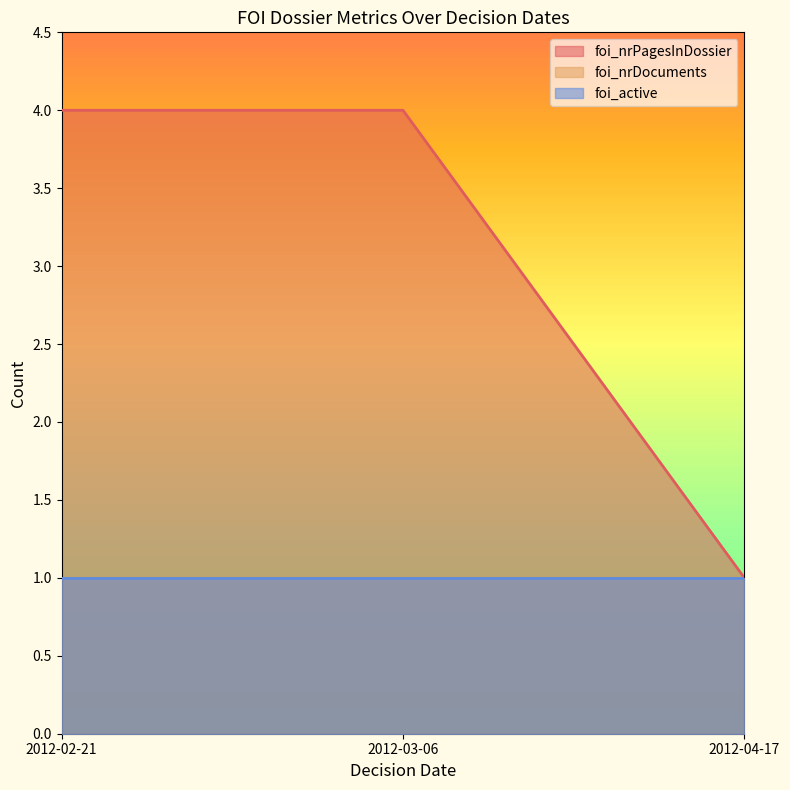

Which series has the largest range (max minus min)?

foi_nrPagesInDossier